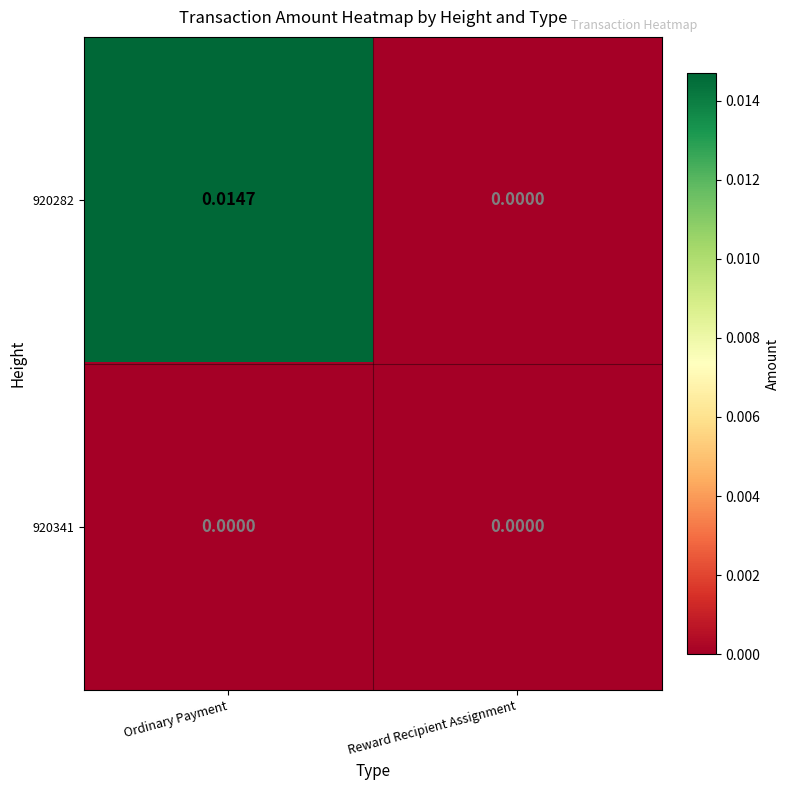

At which label is 920282 closest to 0?

Reward Recipient Assignment